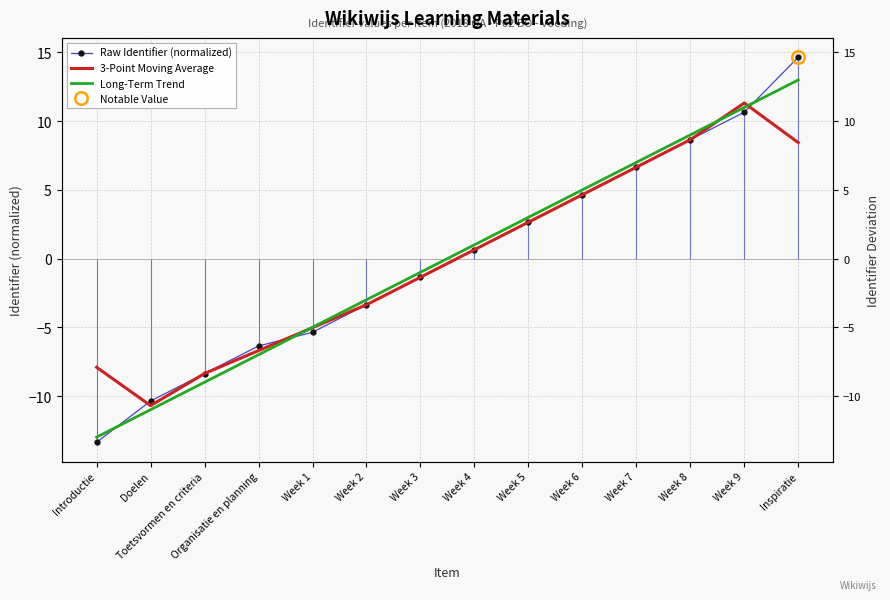

What is the maximum value shown in the chart?

14.6